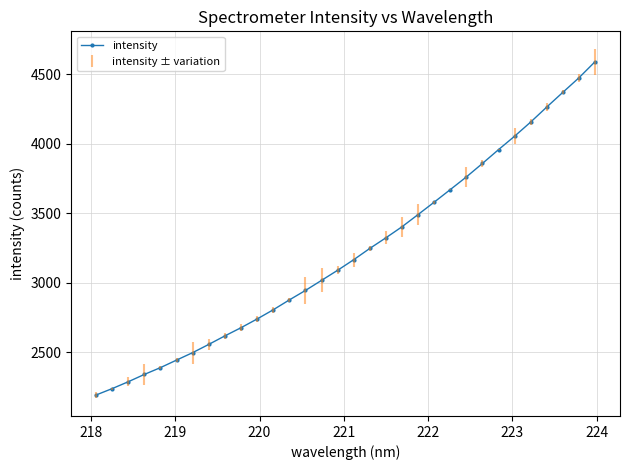

What is the average value?

3221.6